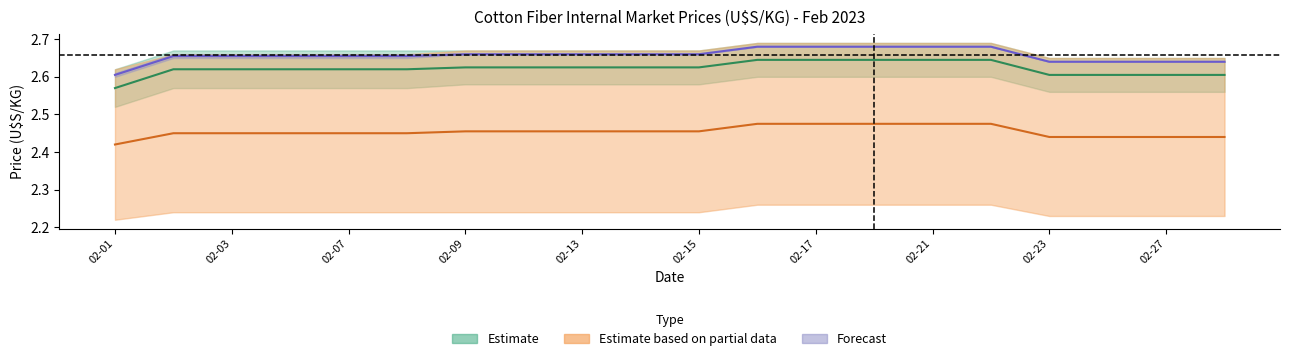

The value of B at 02-13 is 1.0. True or false?

False